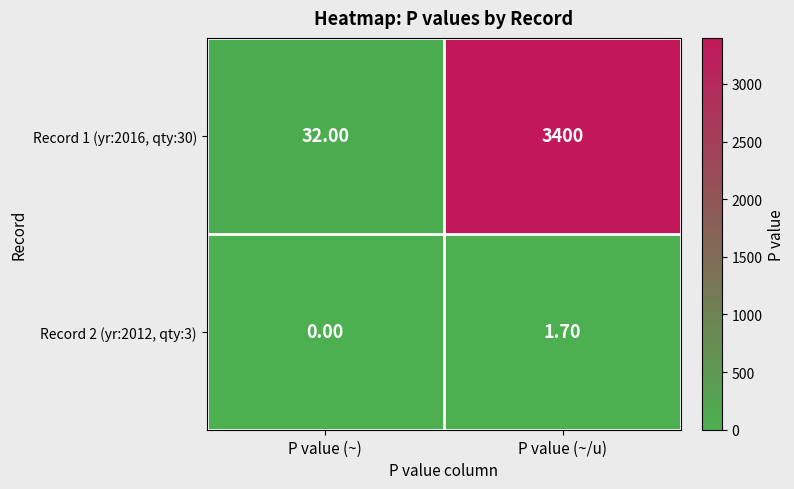

List the labels in order of Record 1 (yr:2016, qty:30) value, smallest first.

P value (~), P value (~/u)